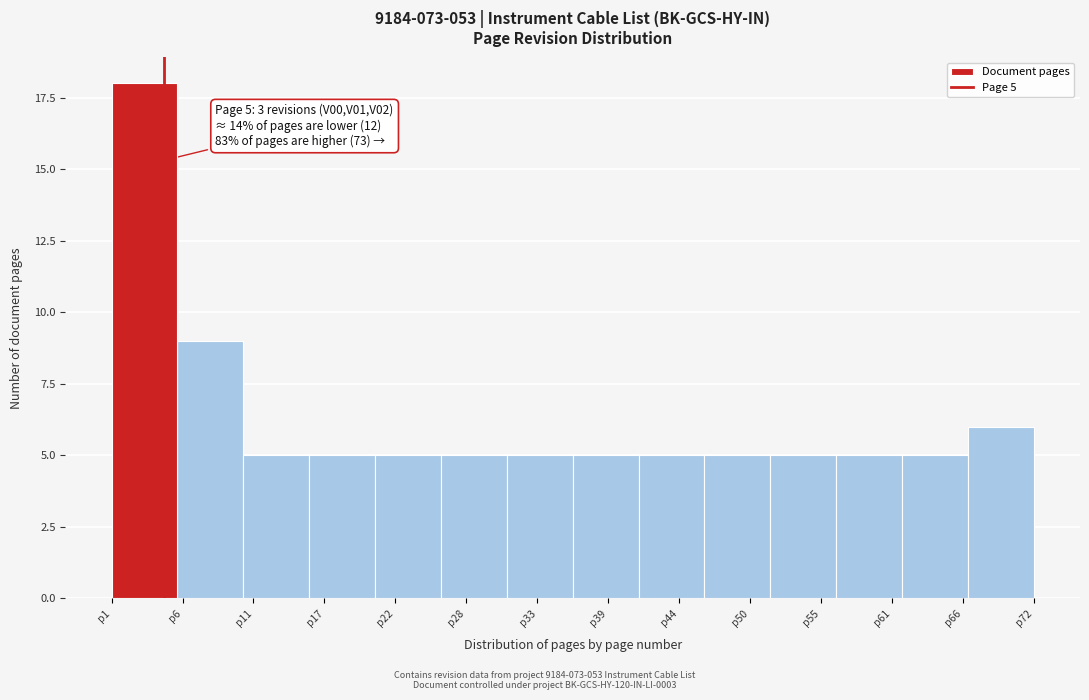

Reading right to left, list all the values displayed in this chart.

p72=6	p66=5	p61=5	p55=5	p50=5	p44=5	p39=5	p33=5	p28=5	p22=5	p17=5	p11=5	p6=9	p1=18